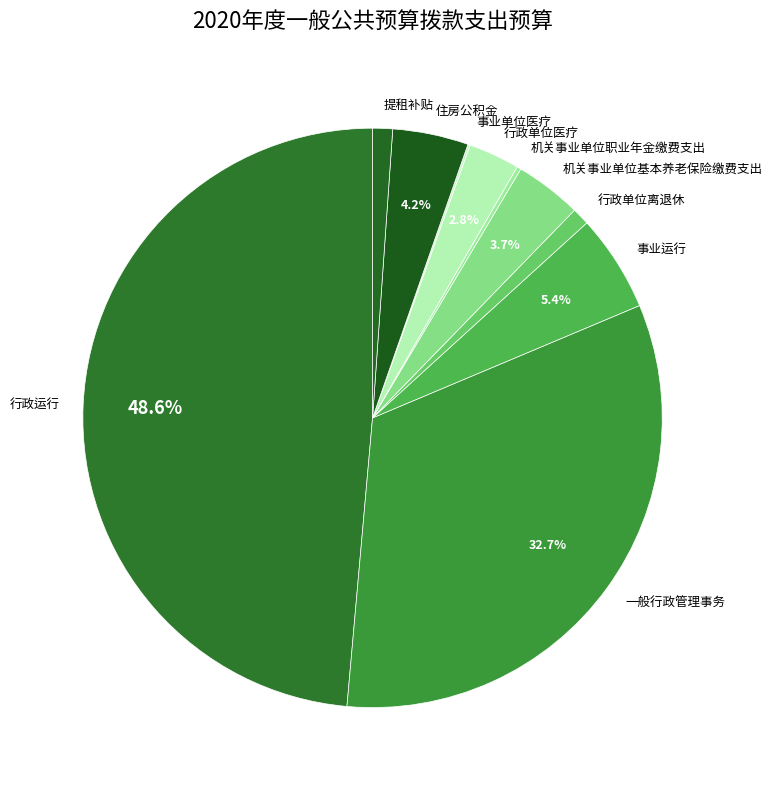

Approximately how many times larger is the value at 提租补贴 compared to 事业运行?

0.2